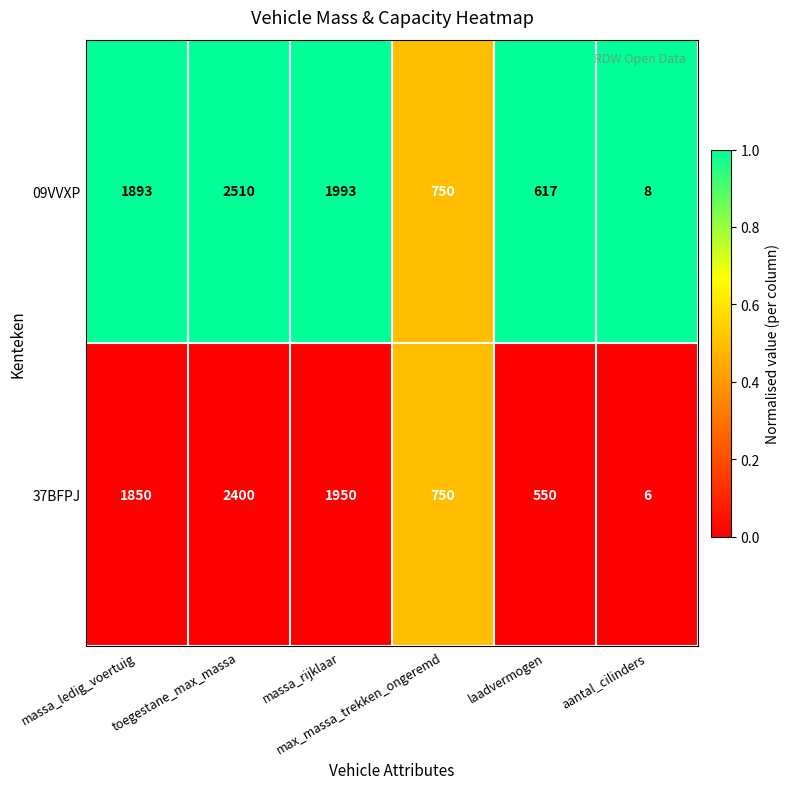

Rank the series by their maximum value, from highest to lowest.

09VVXP, 37BFPJ